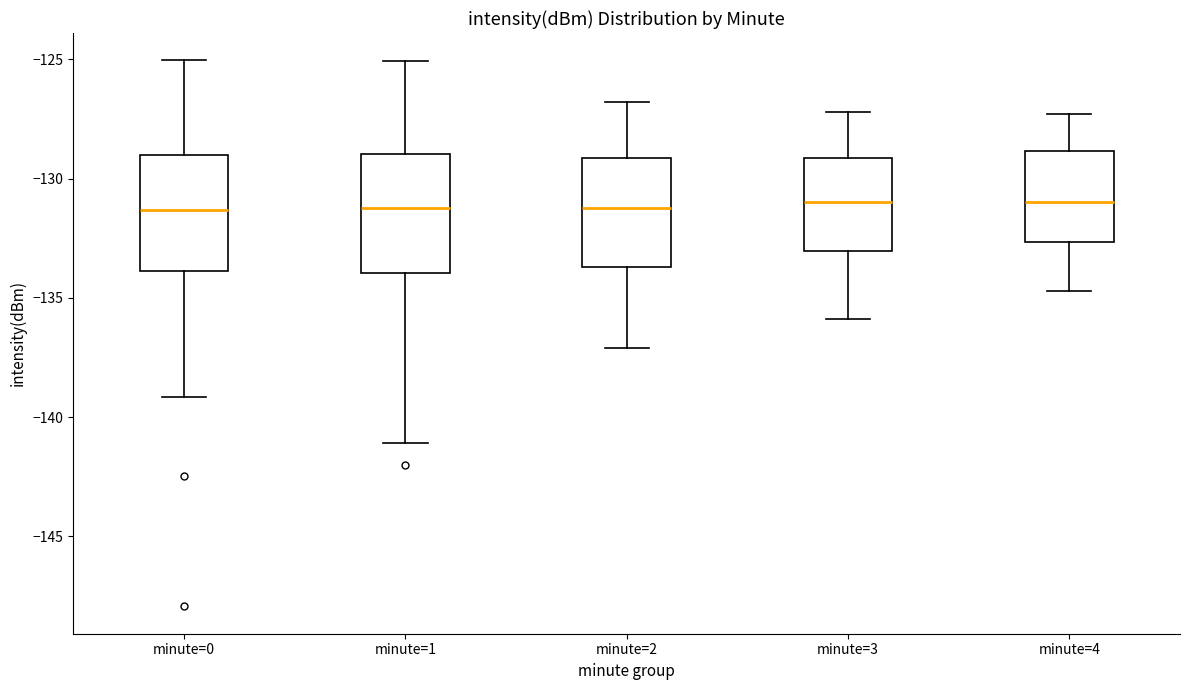

Where does the median line of the box for minute=1 sit on the y-axis? The values are not printed on the chart, so give them approximately, as read against the axis.

-131.0